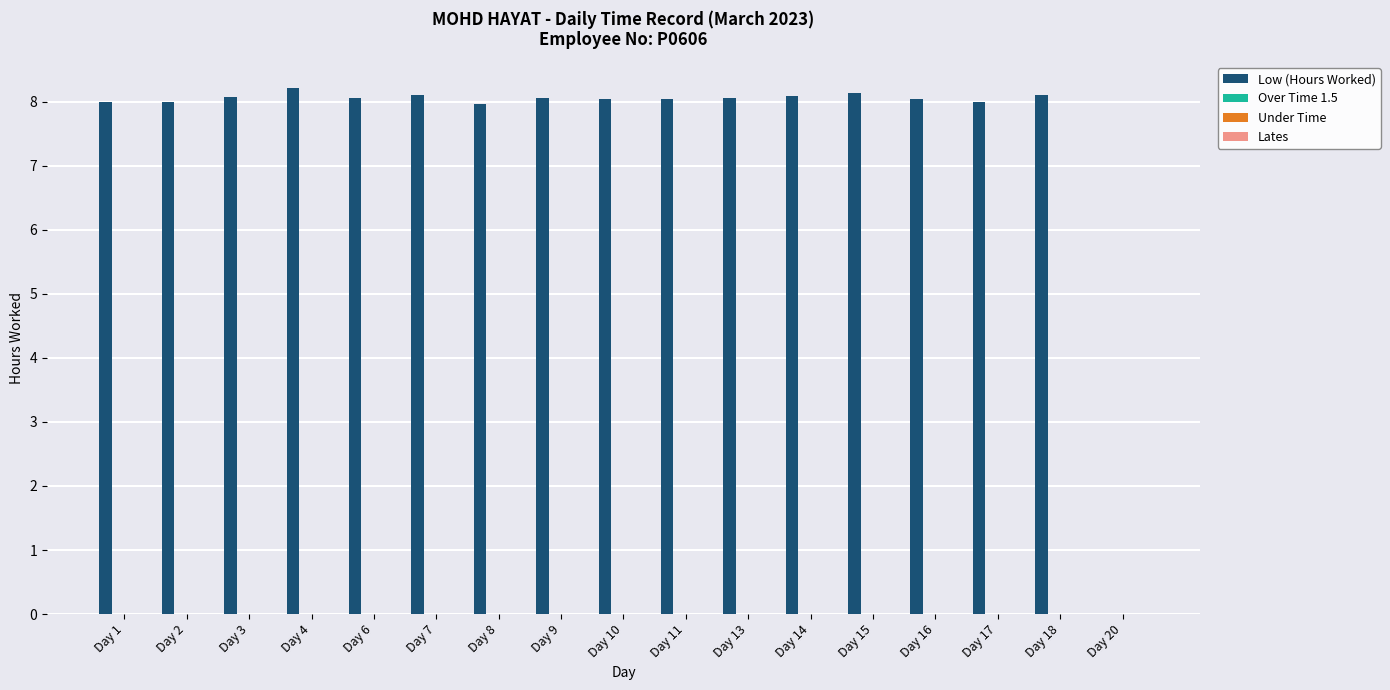

How many data points does each series have?

17